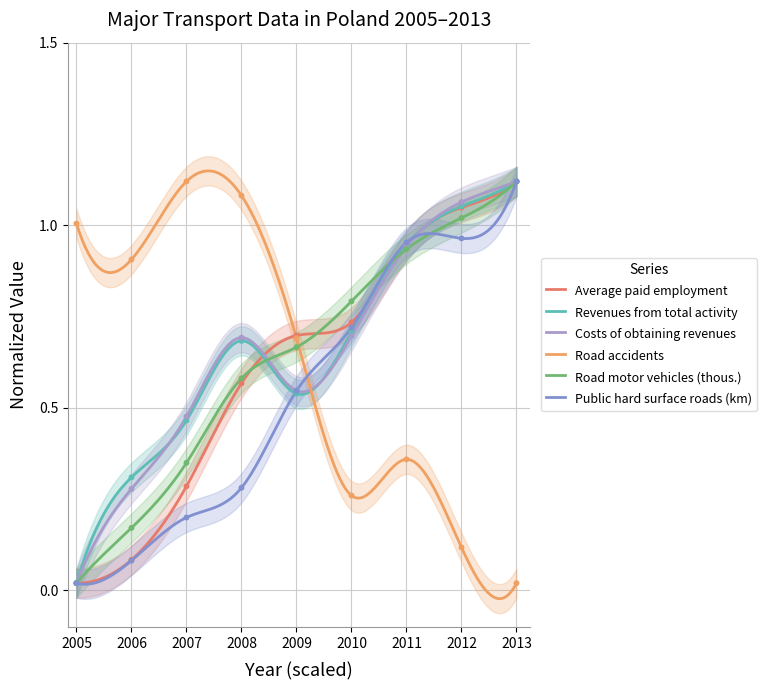

Which series has the largest total across all categories?

Revenues from total activity